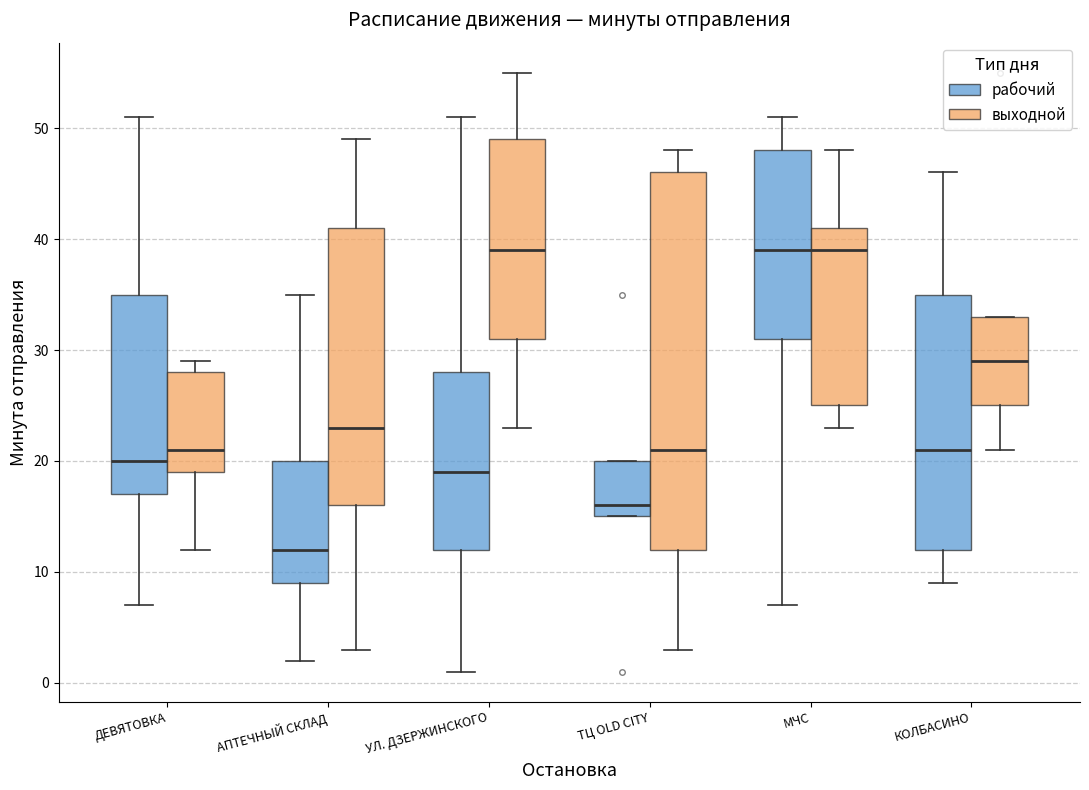

Where does the lower whisker of the box for АПТЕЧНЫЙ СКЛАД (рабочий) end on the y-axis? The values are not printed on the chart, so give them approximately, as read against the axis.

2